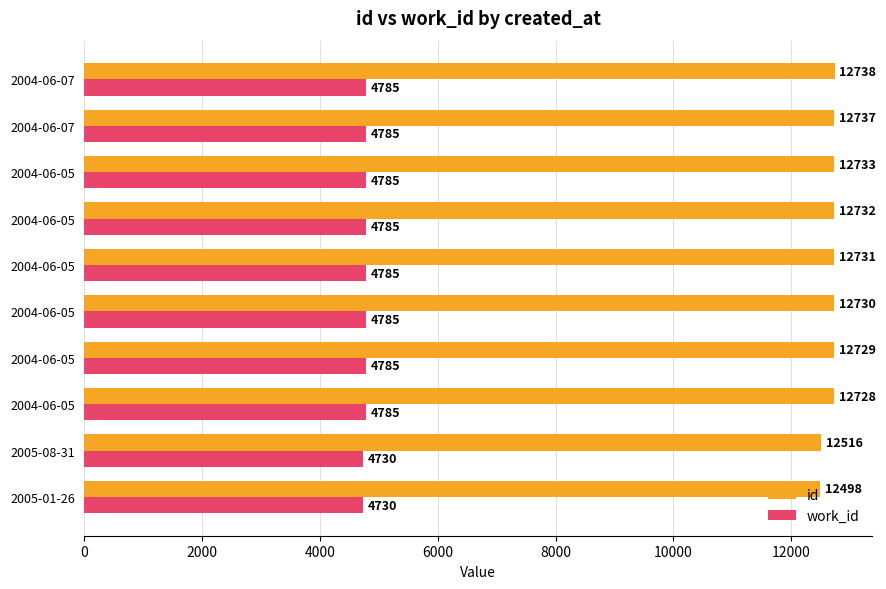

Rank the series by their maximum value, from lowest to highest.

work_id, id